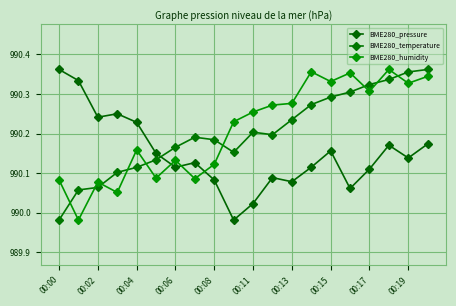

Which category has the highest value in the BME280_humidity series?

17